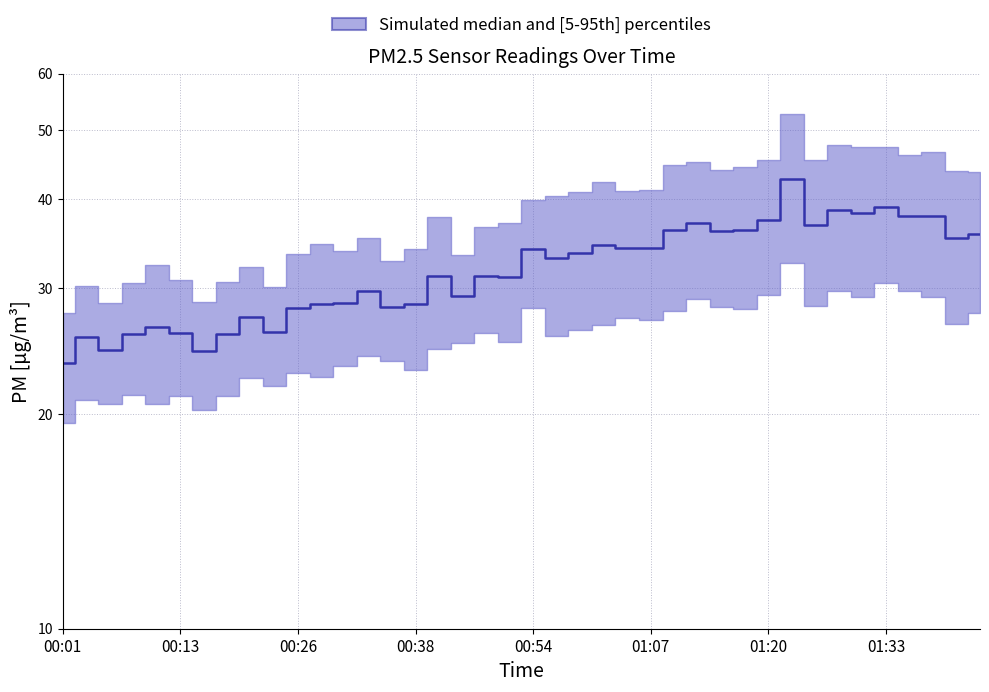

Is it true that the value at 00:03 is 25.6?

True